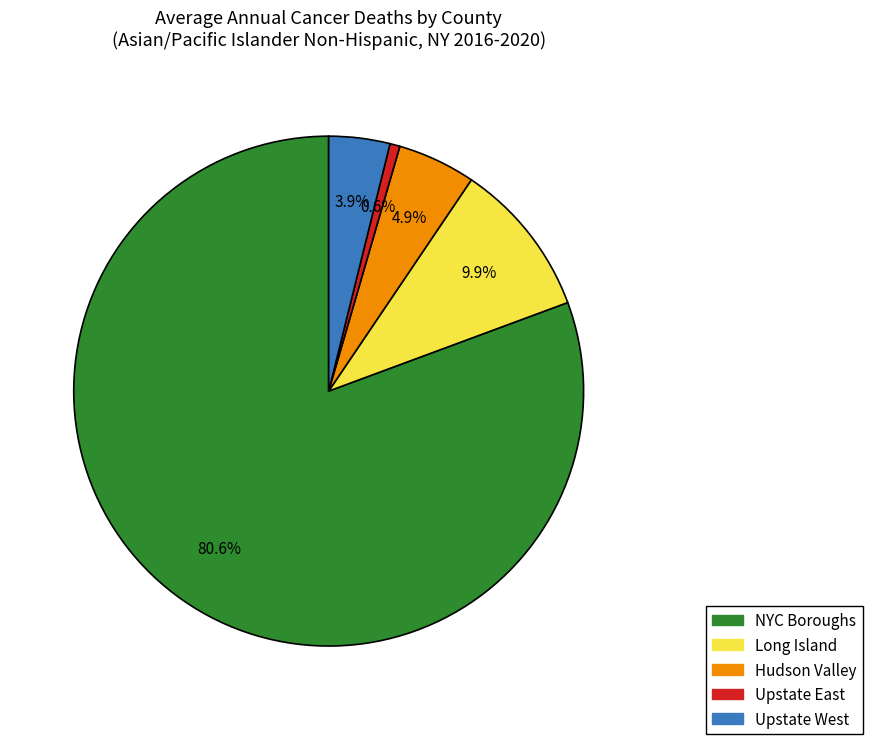

Which slice is the smallest?

Upstate East